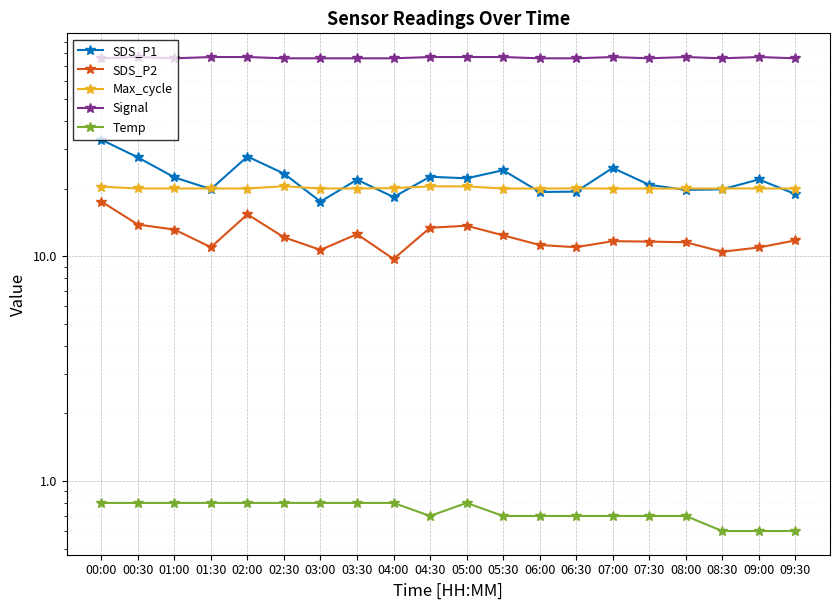

True or false: Temp and Max_cycle intersect in this chart.

False